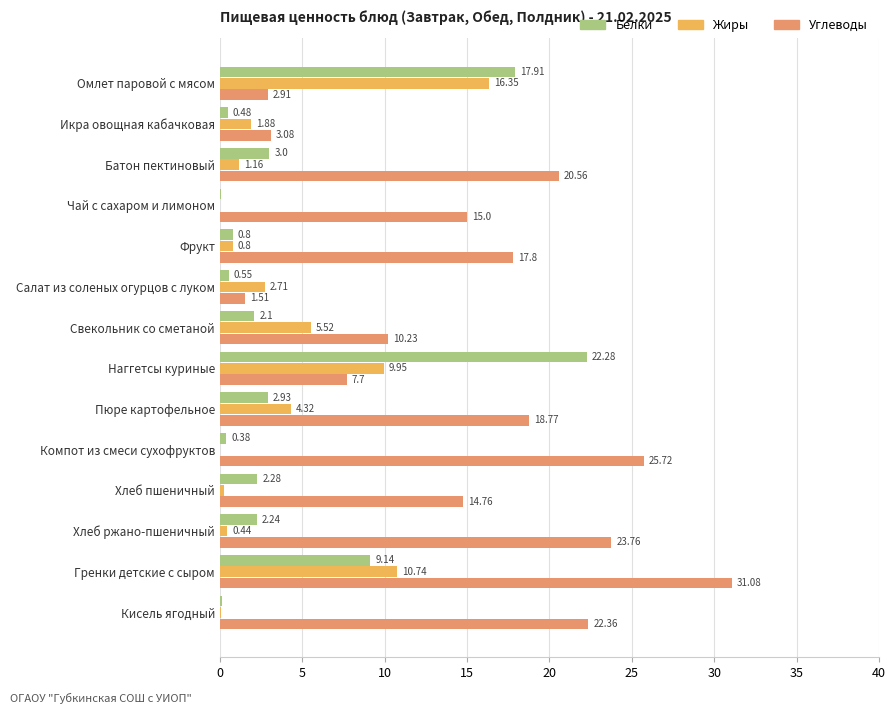

Where is Углеводы nearest to the value 16?

Чай с сахаром и лимоном